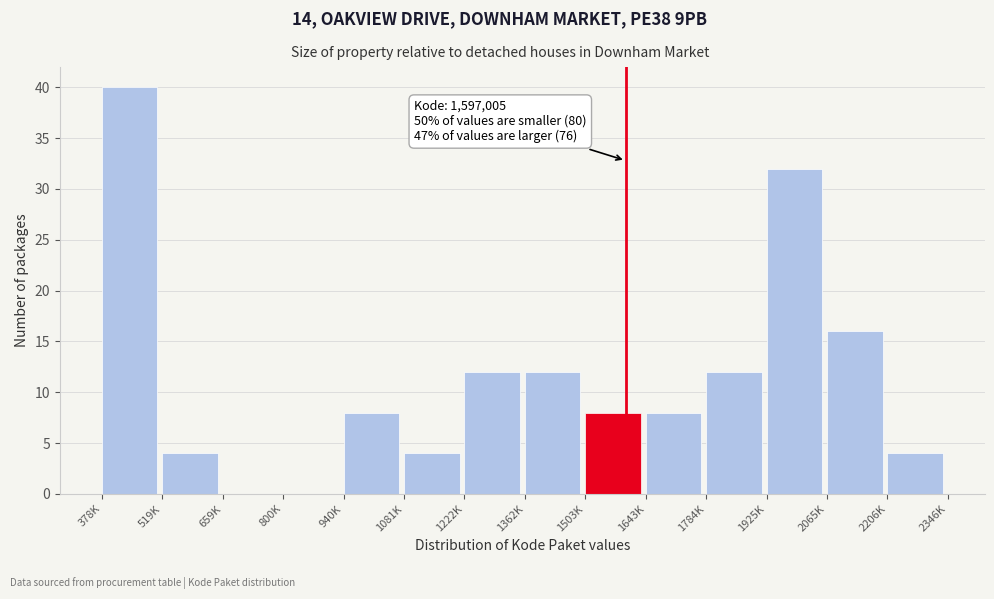

Reading right to left, what are all the values shown in this chart?

2206K=4	2065K=16	1925K=32	1784K=12	1643K=8	1503K=8	1362K=12	1222K=12	1081K=4	940K=8	800K=0	659K=0	519K=4	378K=40